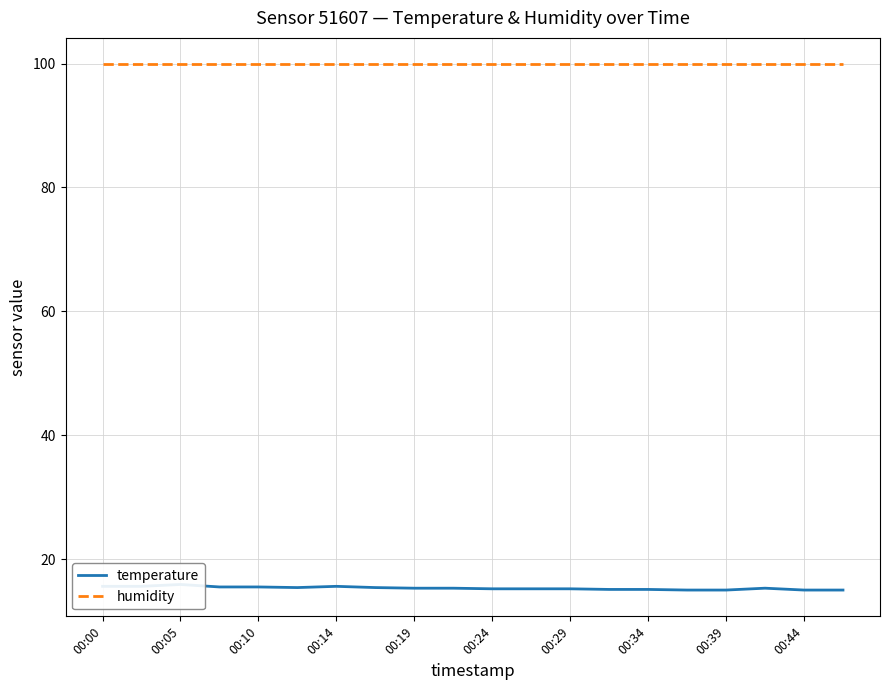

What are all the series names shown in the legend?

temperature, humidity